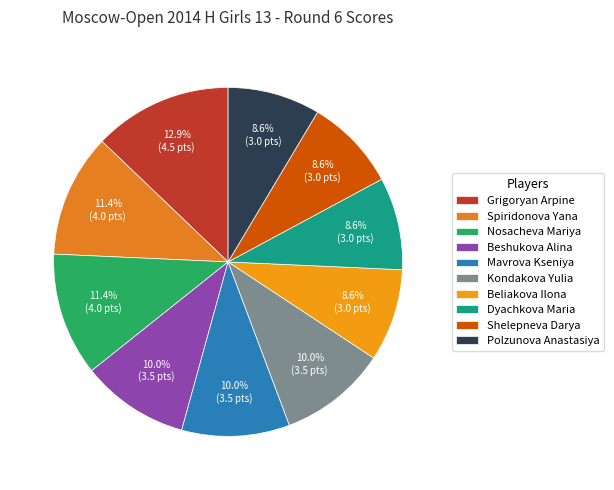

Is it true that Mavrova Kseniya is 1% of the pie?

False